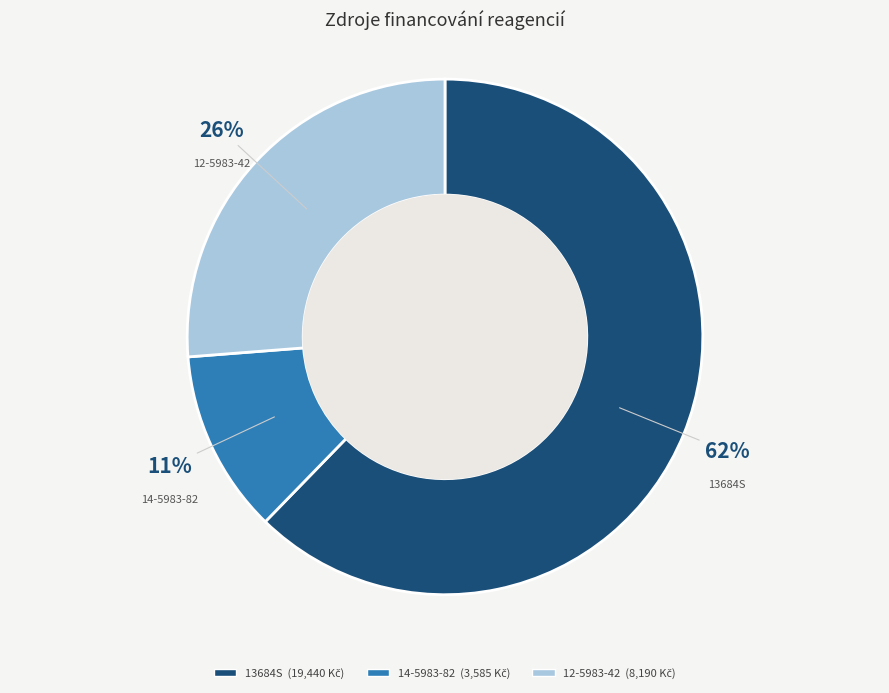

Do 13684S and 14-5983-82 together represent more than half of the pie?

Yes